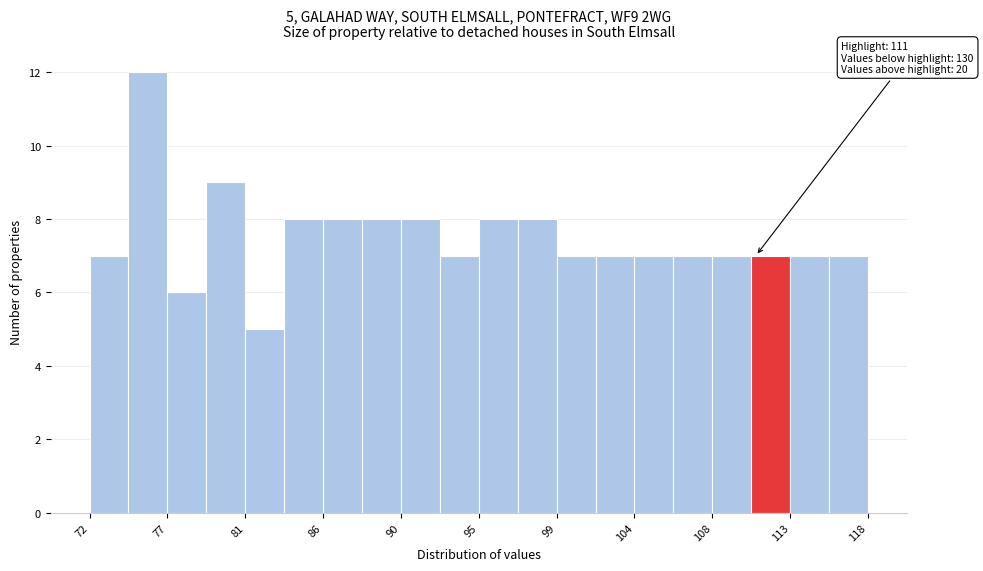

Which range on the x-axis has the tallest bar?

74.5 to 76.5